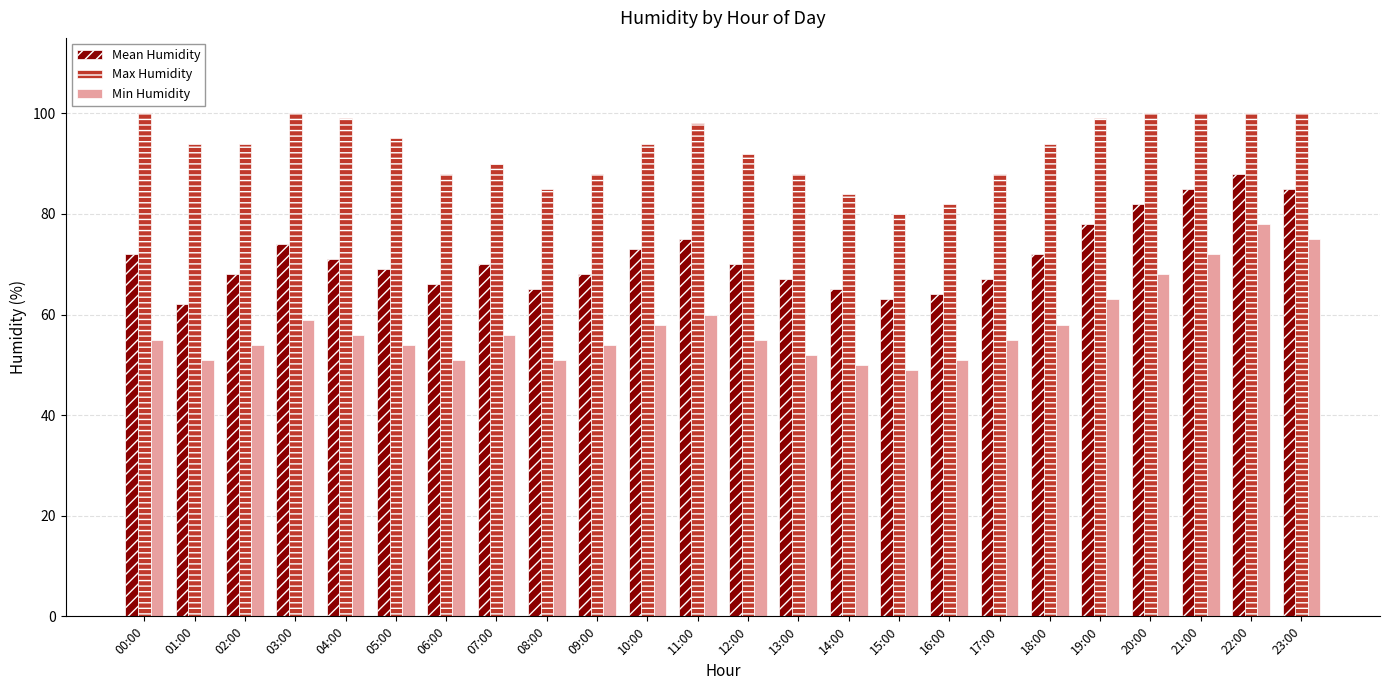

Which series has the widest spread of values?

Min Humidity